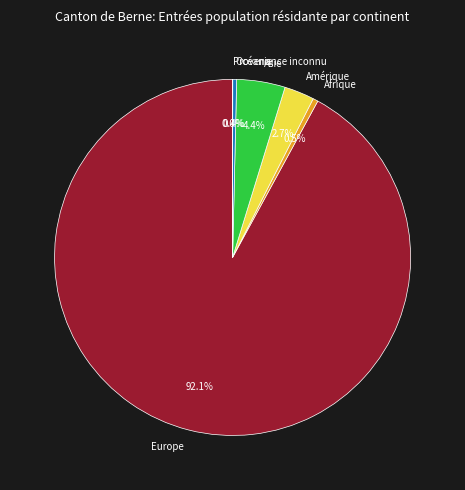

Between Amérique and Océanie, which is larger?

Amérique